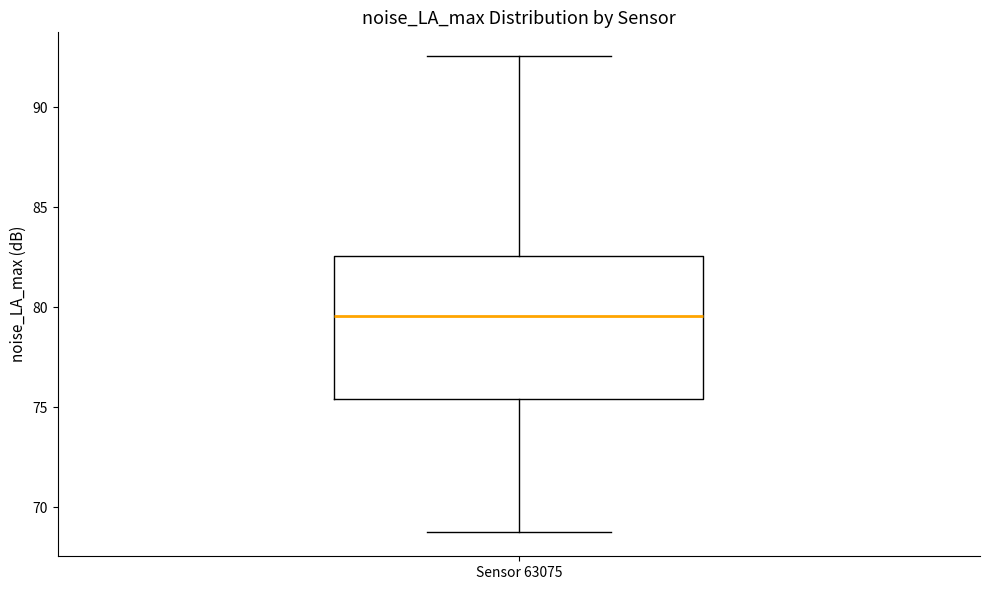

Read this box plot against the y-axis: the position of the median line, the range covered by the box, and the ends of both whiskers. The values are not printed on the chart, so give them approximately, as read against the axis.

median 79.5, box 75.5 to 82.5, whiskers 69.0 to 92.5